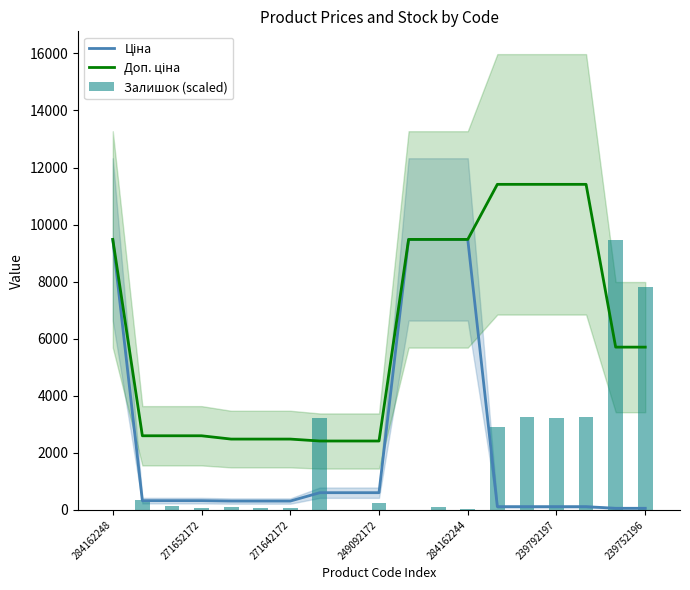

How many distinct data groups are displayed?

3